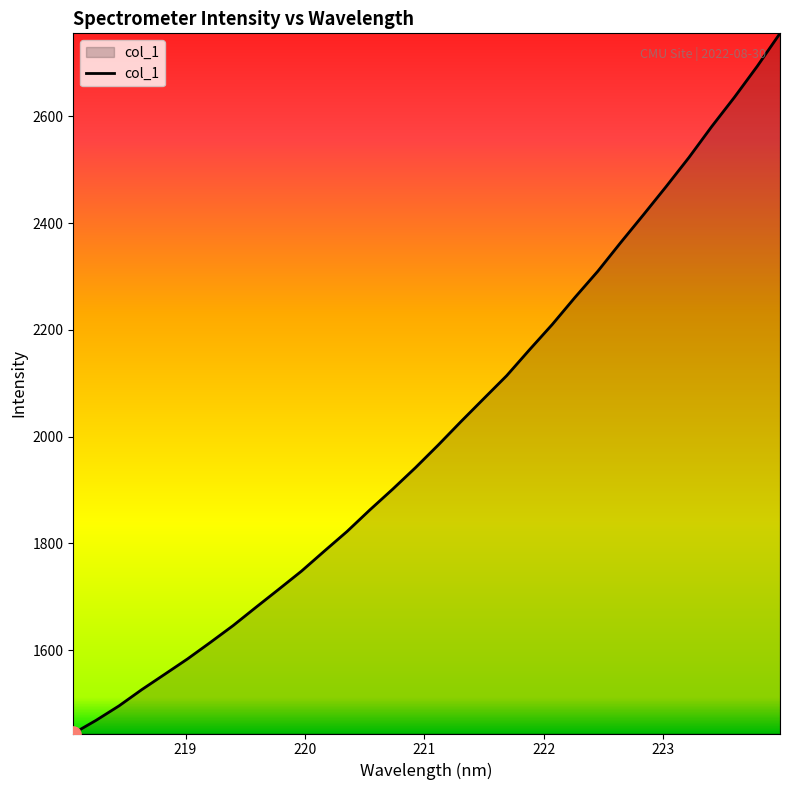

What is the difference between the maximum and minimum values?

1311.4